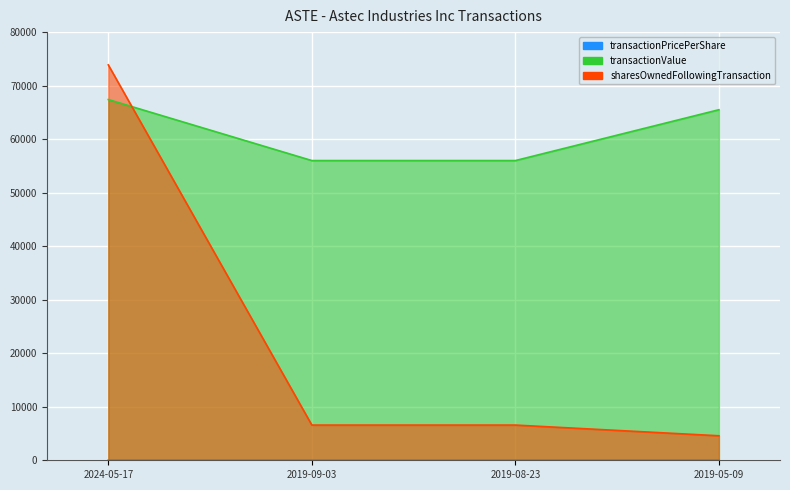

Rank the categories by sharesOwnedFollowingTransaction value from lowest to highest.

2019-05-09, 2019-09-03, 2019-08-23, 2024-05-17